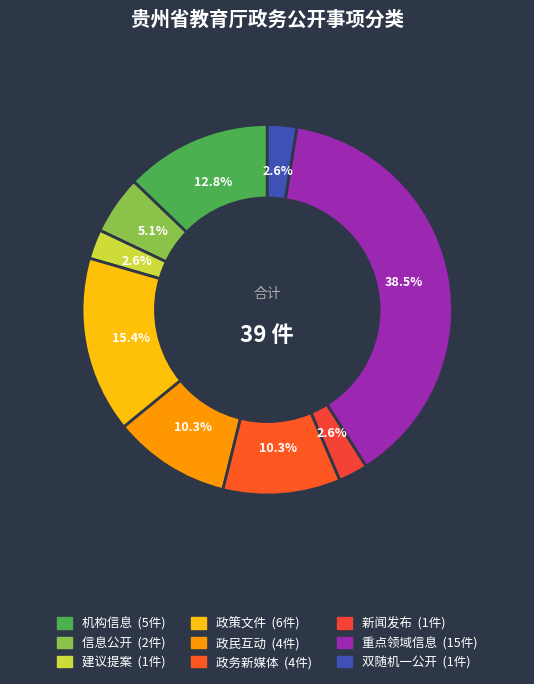

Which slice is the smallest?

建议提案